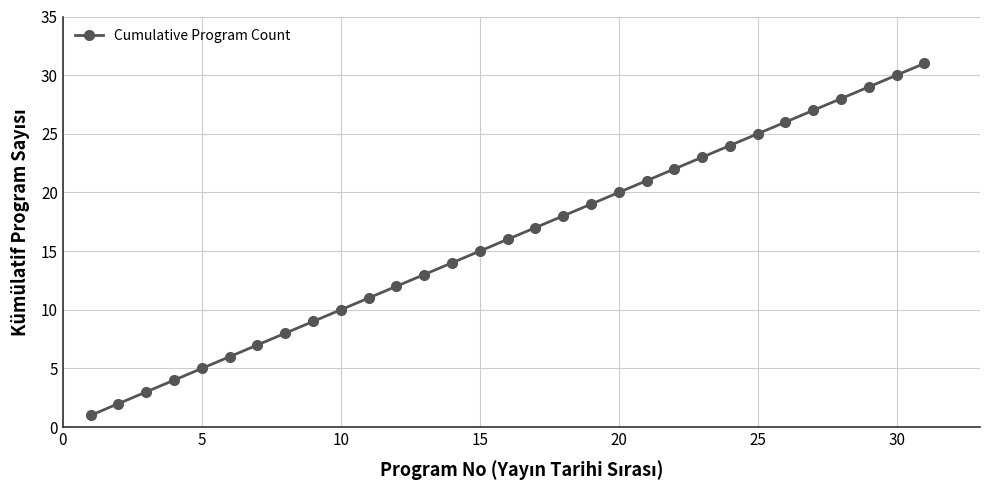

What is the difference between the second highest and minimum values?

29